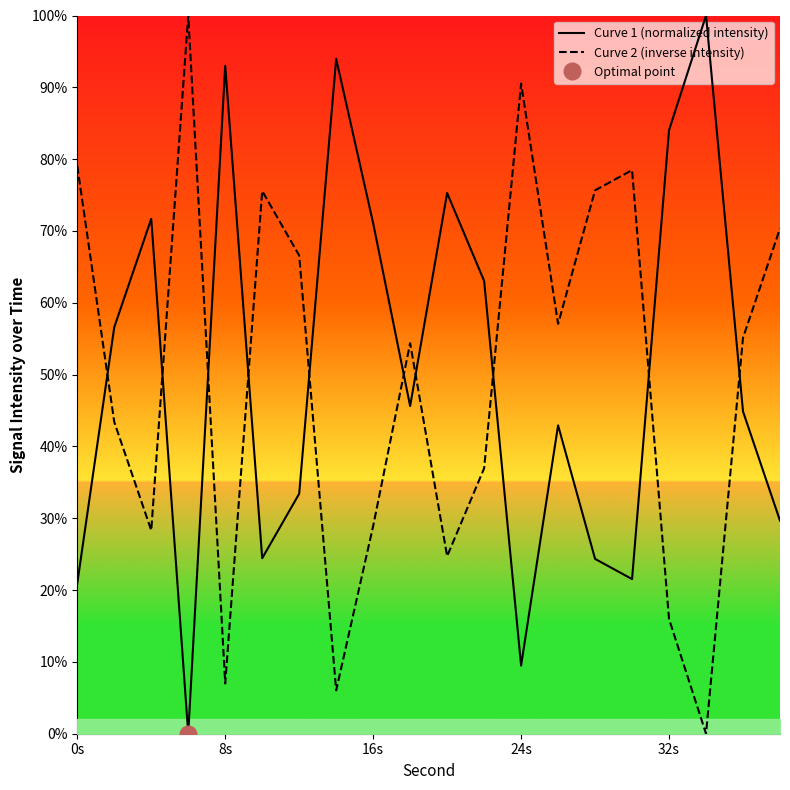

What is the highest value of the Curve 2 (inverse intensity) series?

100.0